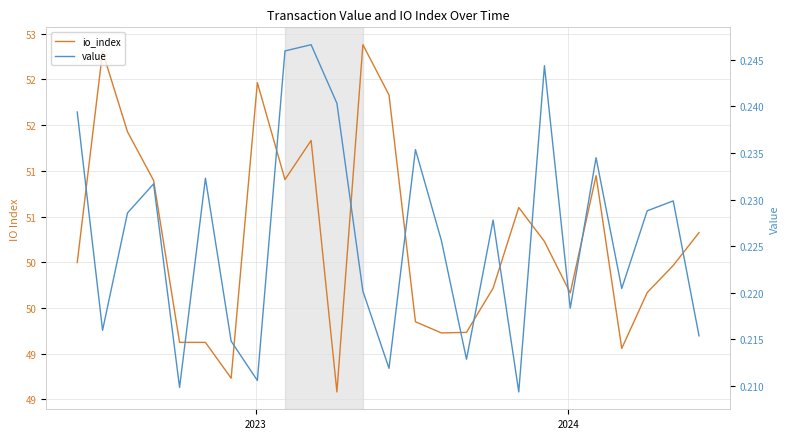

Is this an area chart (filled region under the line)?

No